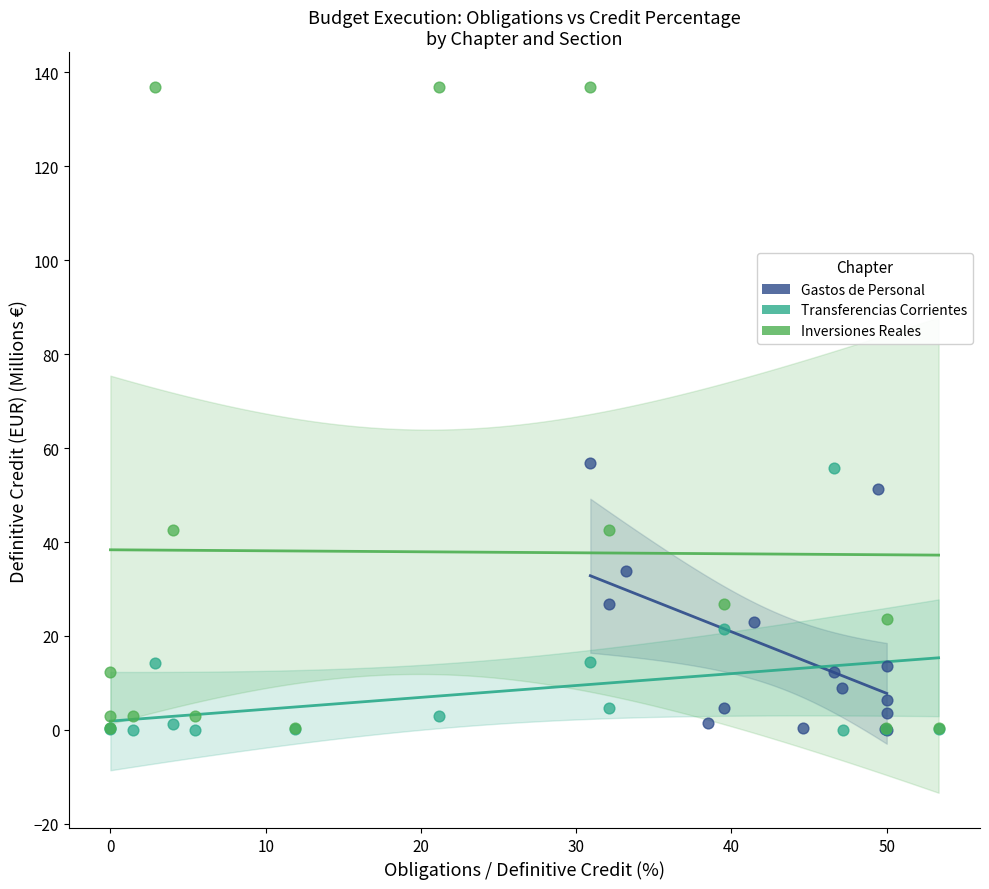

What are all the series names shown in the legend?

Gastos de Personal, Transferencias Corrientes, Inversiones Reales